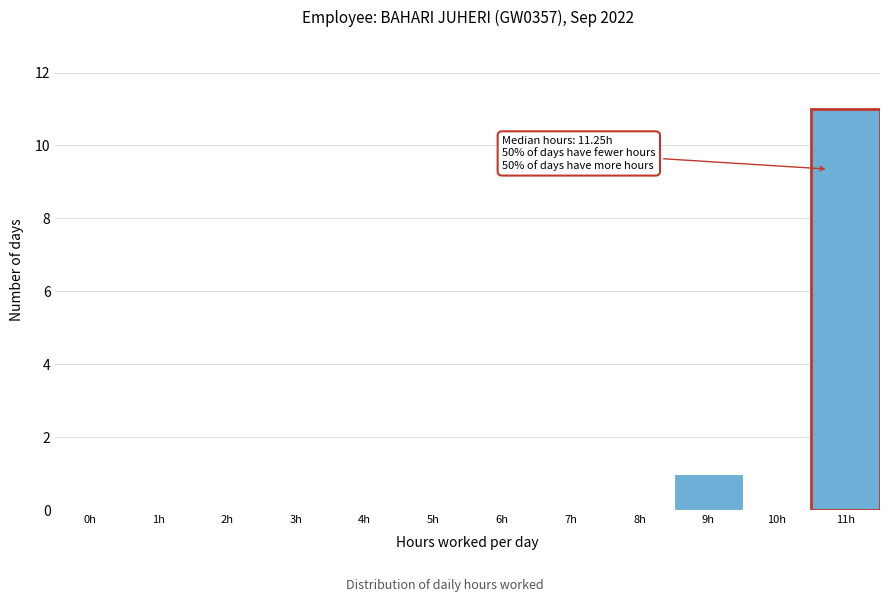

Reading right to left, what are all the values shown in this chart?

11h=11	10h=0	9h=1	8h=0	7h=0	6h=0	5h=0	4h=0	3h=0	2h=0	1h=0	0h=0